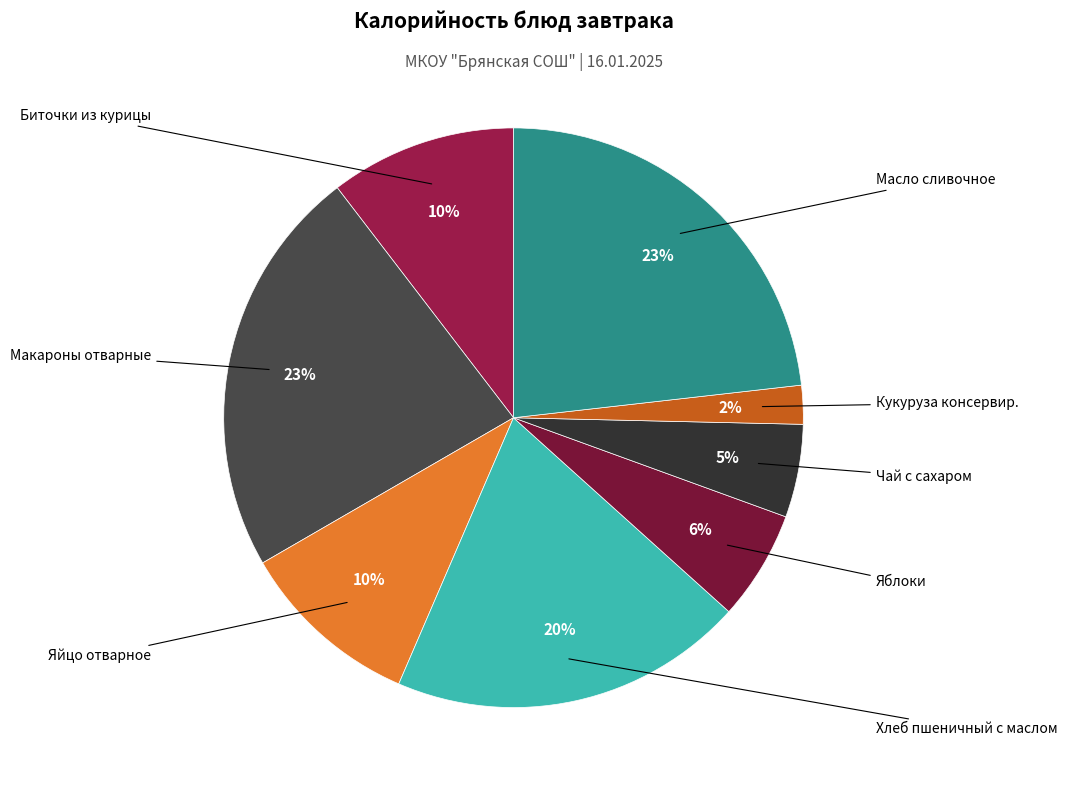

Is there a majority slice in this chart?

No